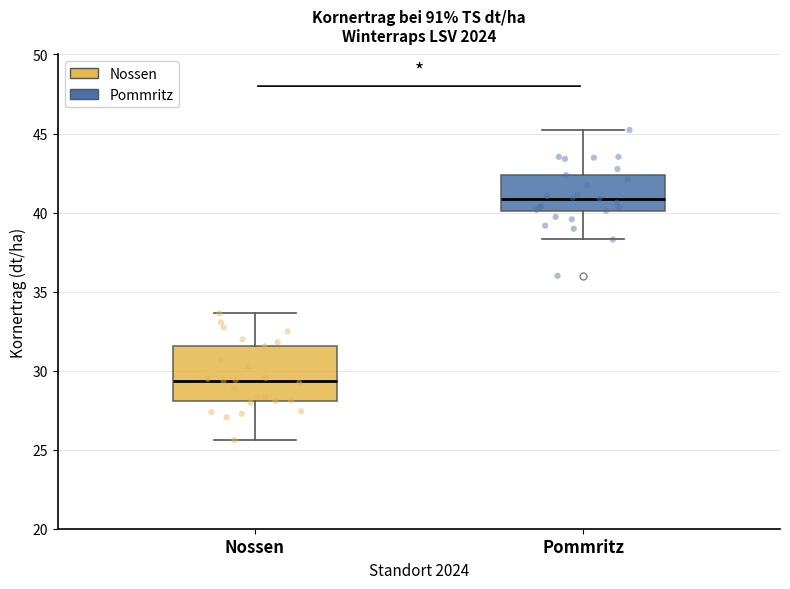

Where is the upper edge of the box for Pommritz on the y-axis? The values are not printed on the chart, so give them approximately, as read against the axis.

42.5